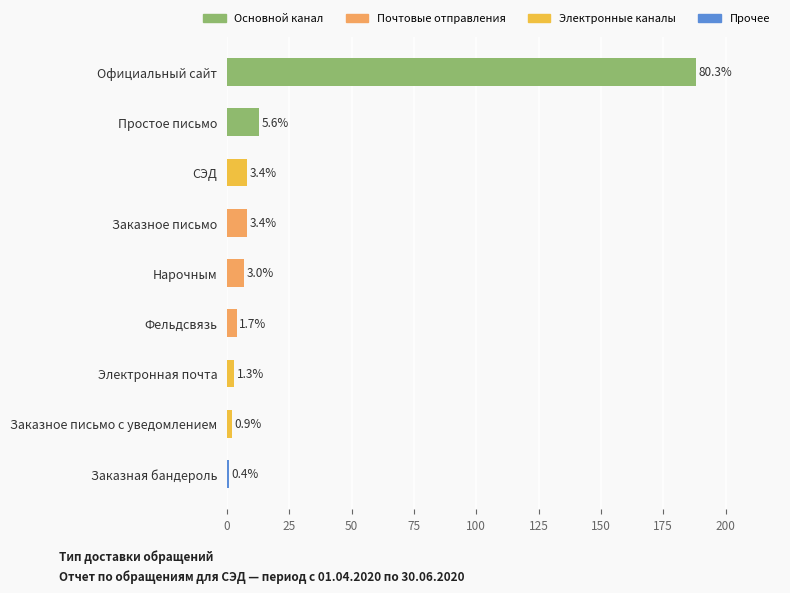

How many bars are there in total?

9